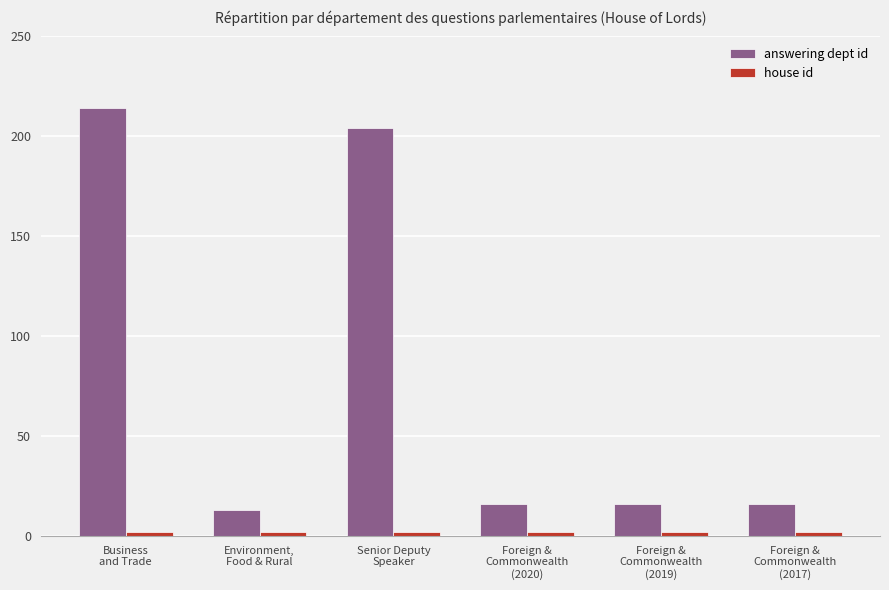

The value of answering dept id at Foreign &
Commonwealth
(2017) is 16. True or false?

True